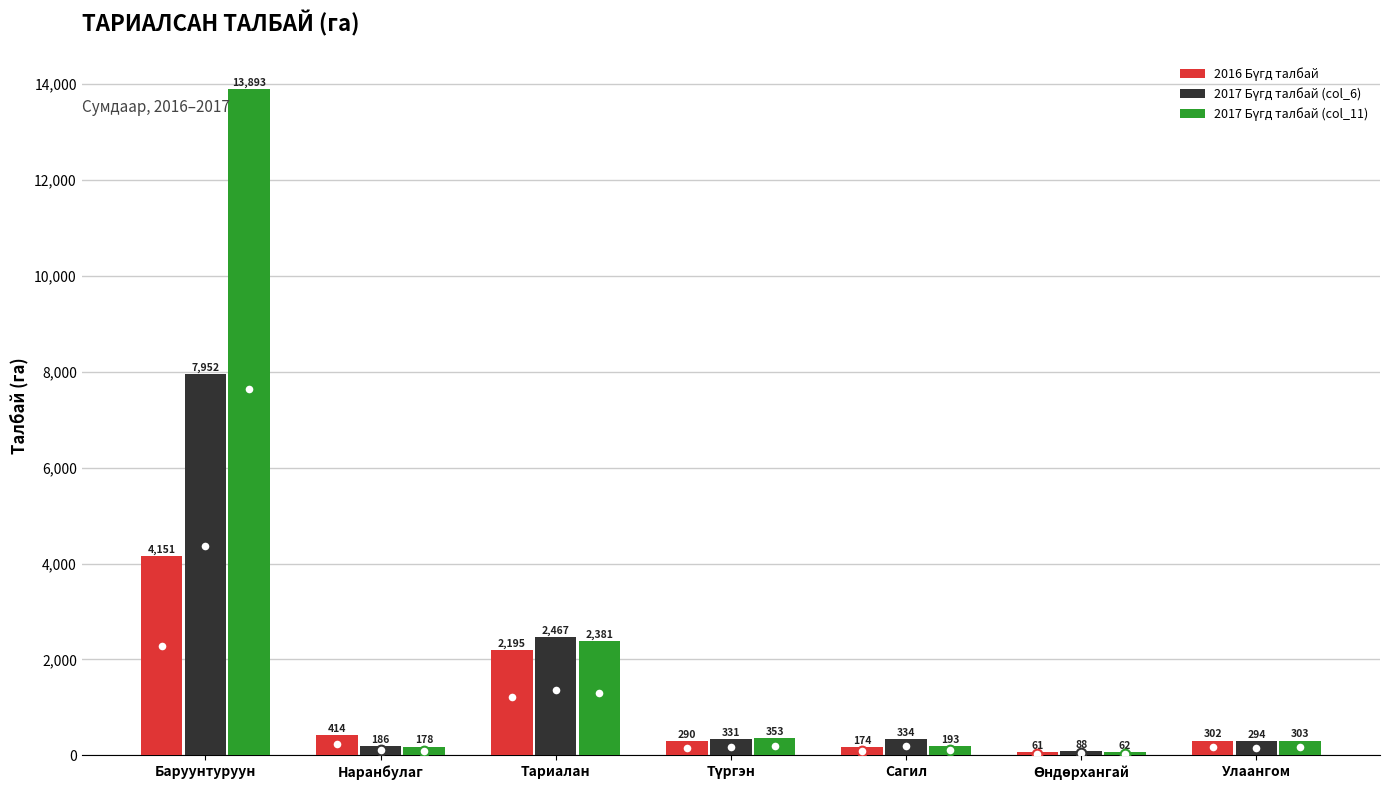

At which category does the chart reach its peak across all series?

Баруунтуруун